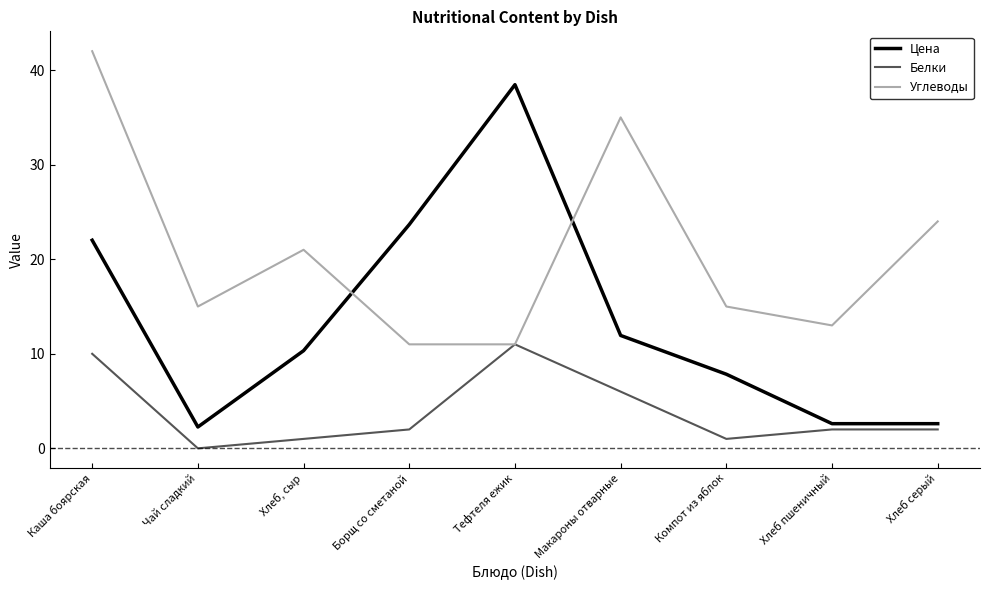

Where do Углеводы and Цена first cross each other?

Хлеб, сыр and Борщ со сметаной